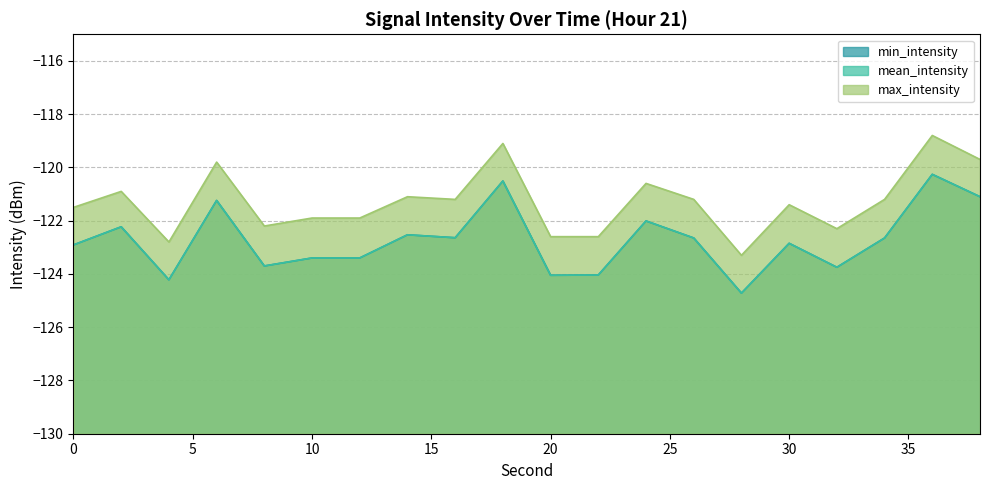

The mean_intensity series shows -177.3 at 28. True or false?

False